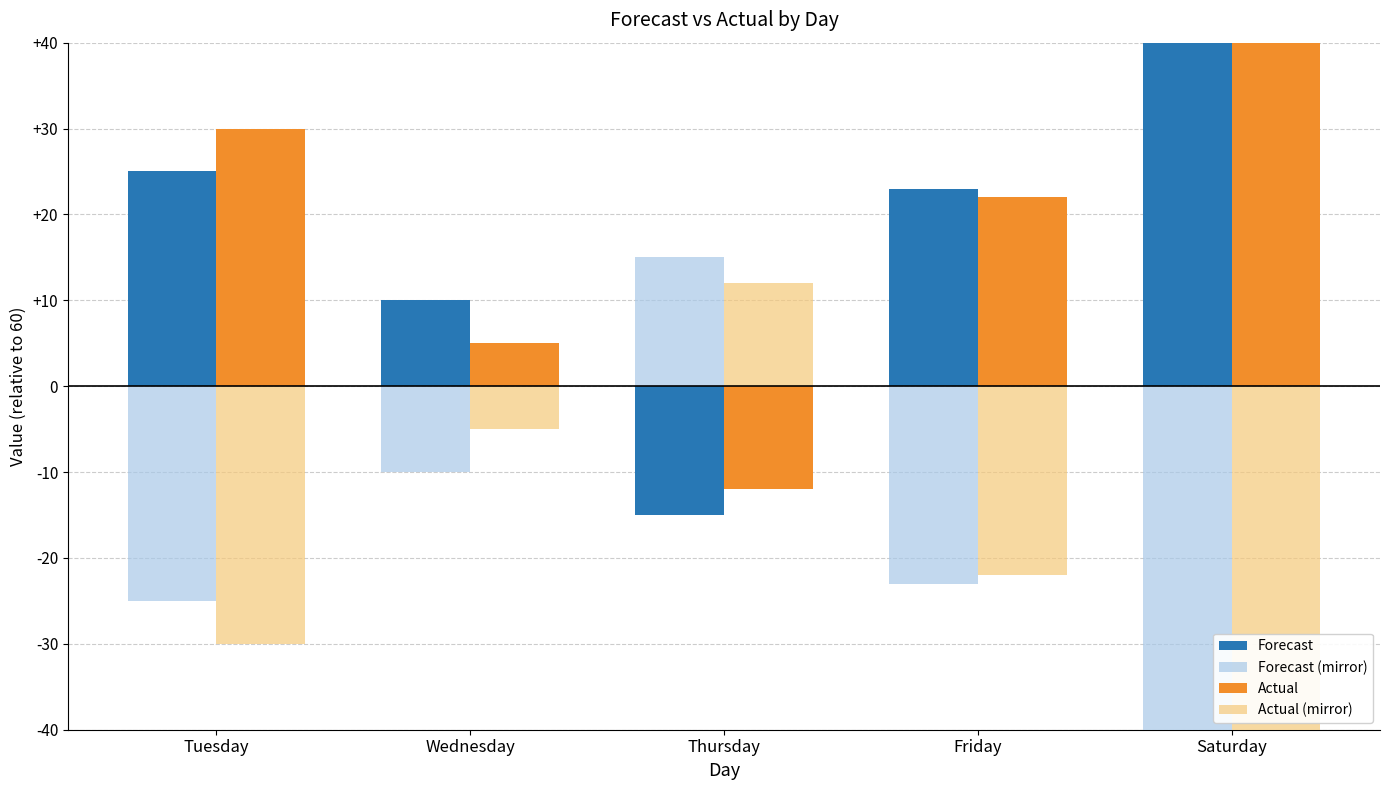

True or false: Forecast (mirror) has a value of -14 at Wednesday.

False